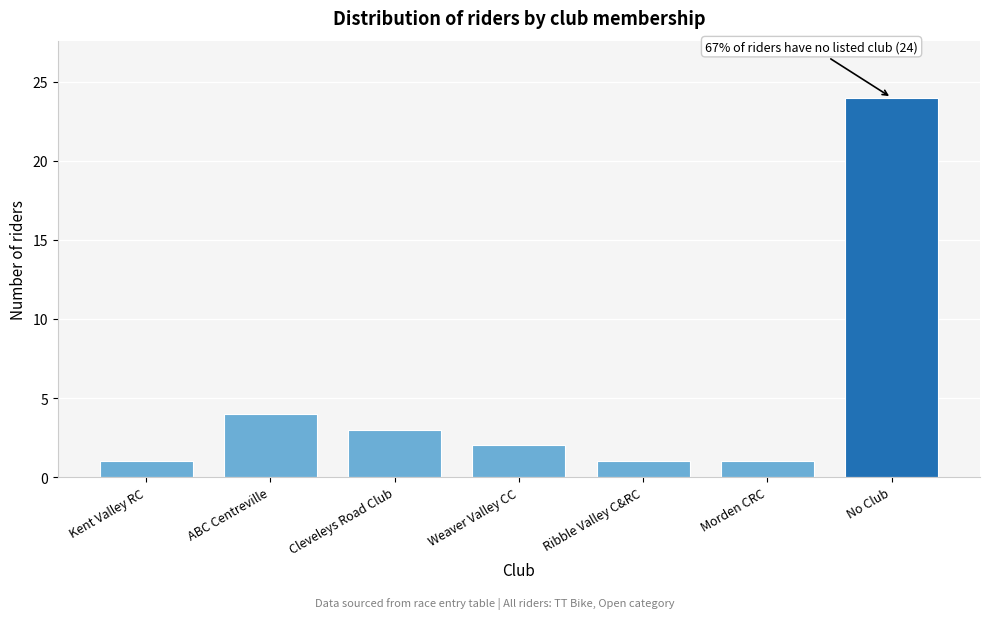

Reading left to right, transcribe all the data shown in this chart.

1	4	3	2	1	1	24